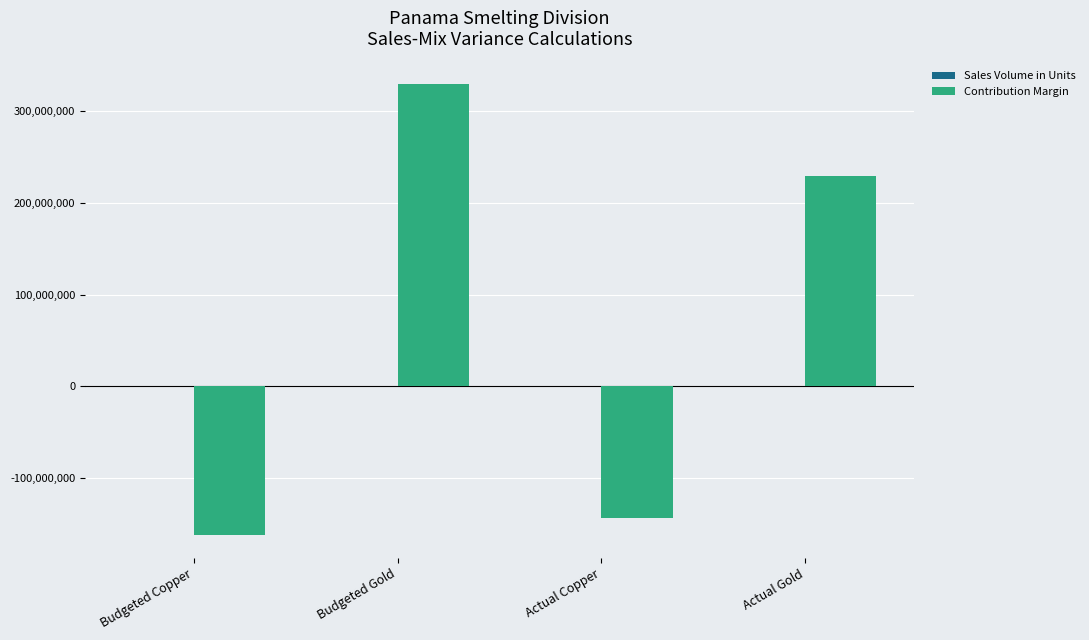

Is it true that Contribution Margin equals -143146063.1 at Actual Copper?

True